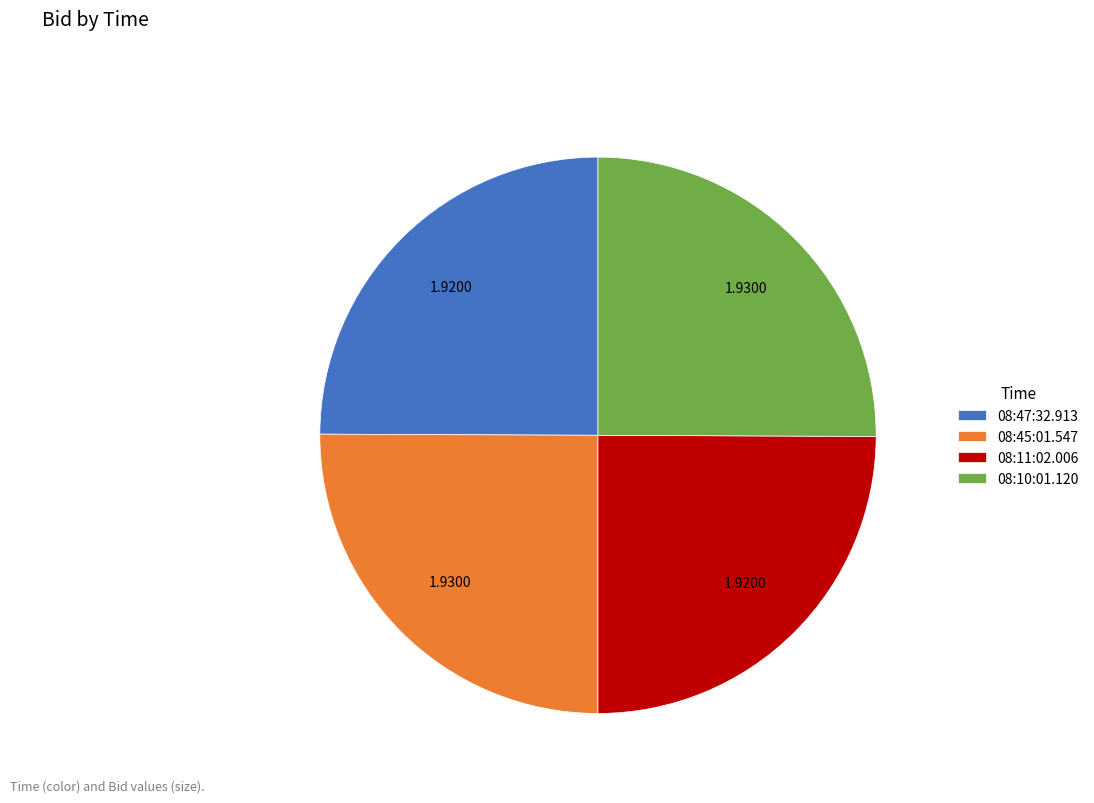

The 08:10:01.120 slice represents 25% of the pie. True or false?

True